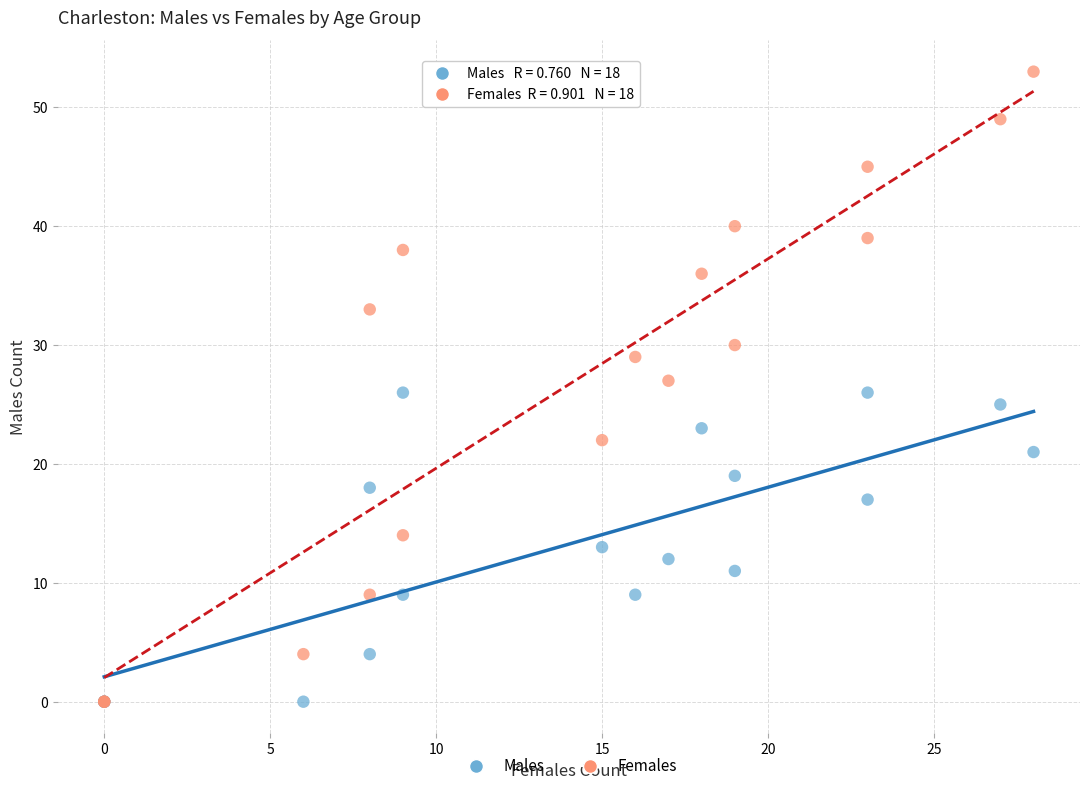

Which series has the largest Y range (max minus min)?

Females